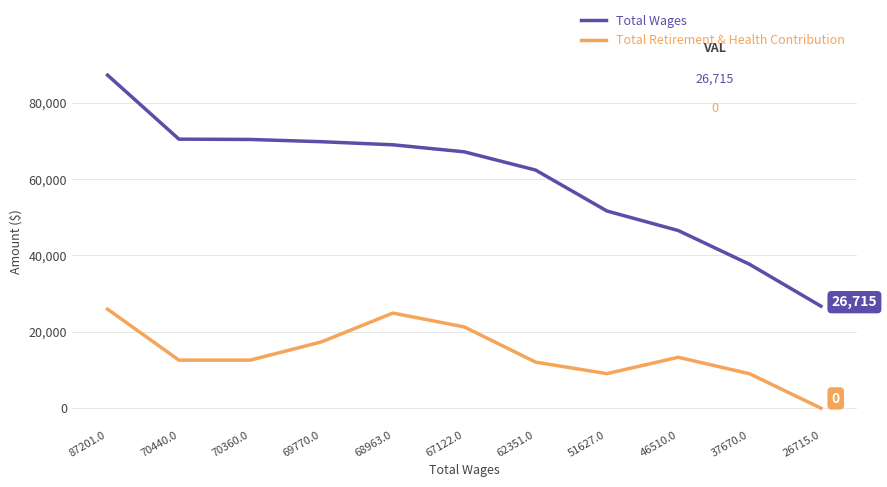

True or false: Total Retirement & Health Contribution and Total Wages cross at least once.

False